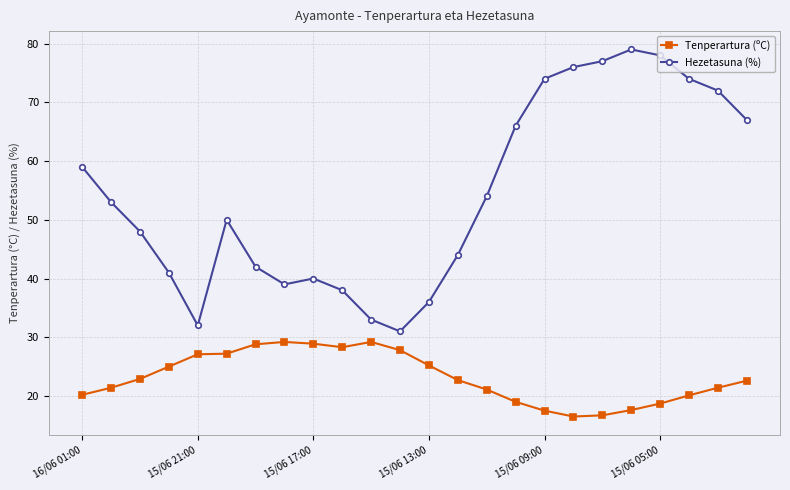

What is the maximum value for Tenperartura (ºC)?

29.2